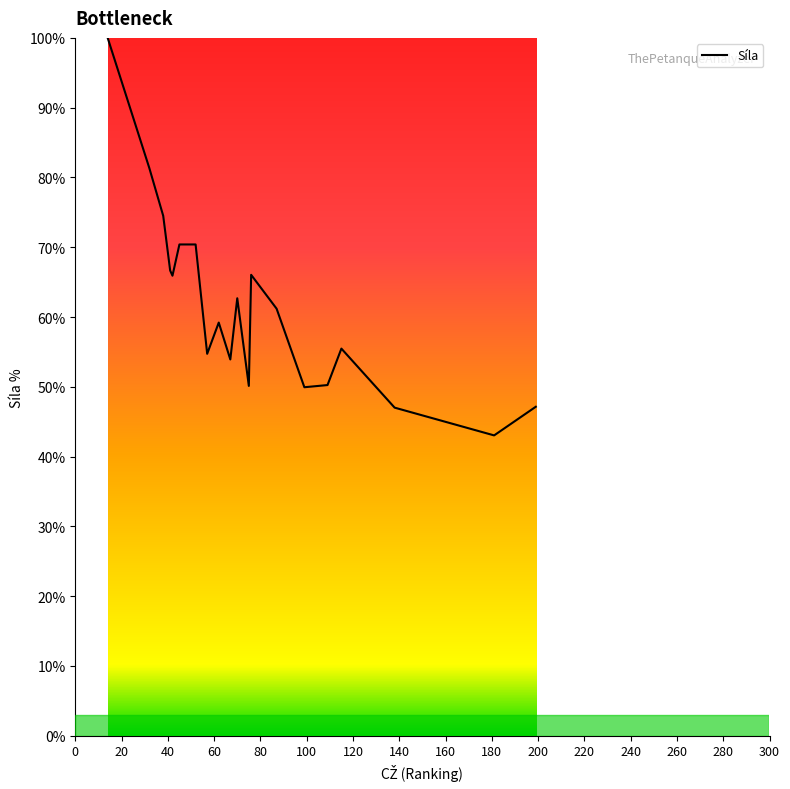

What is the greatest value displayed?

100.0